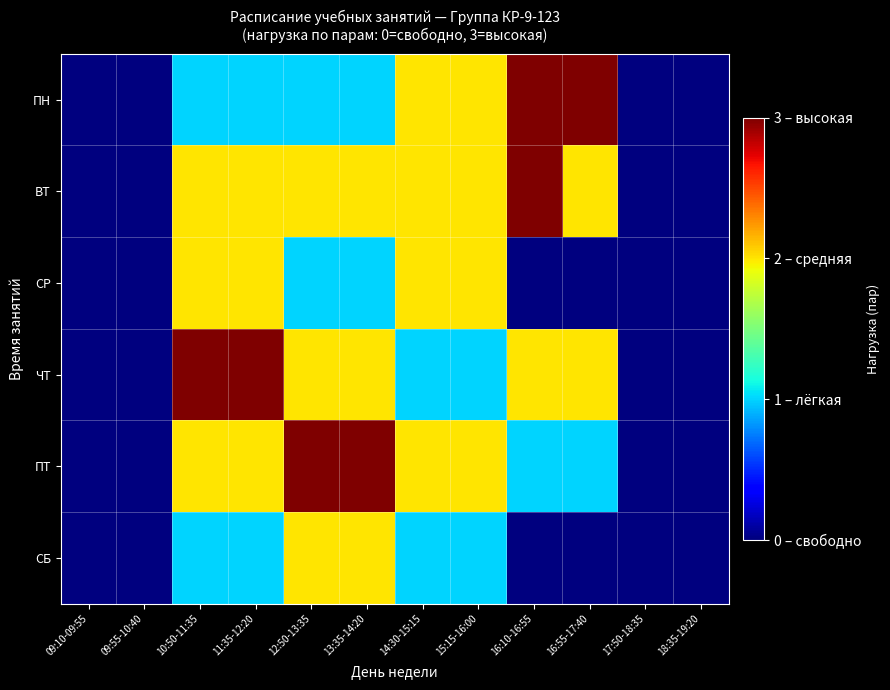

Reading left to right, transcribe all the data shown in this chart.

ПН: 09:10-09:55=0	09:55-10:40=0	10:50-11:35=1	11:35-12:20=1	12:50-13:35=1	13:35-14:20=1	14:30-15:15=2	15:15-16:00=2	16:10-16:55=3	16:55-17:40=3	17:50-18:35=0	18:35-19:20=0
ВТ: 09:10-09:55=0	09:55-10:40=0	10:50-11:35=2	11:35-12:20=2	12:50-13:35=2	13:35-14:20=2	14:30-15:15=2	15:15-16:00=2	16:10-16:55=3	16:55-17:40=2	17:50-18:35=0	18:35-19:20=0
СР: 09:10-09:55=0	09:55-10:40=0	10:50-11:35=2	11:35-12:20=2	12:50-13:35=1	13:35-14:20=1	14:30-15:15=2	15:15-16:00=2	16:10-16:55=0	16:55-17:40=0	17:50-18:35=0	18:35-19:20=0
ЧТ: 09:10-09:55=0	09:55-10:40=0	10:50-11:35=3	11:35-12:20=3	12:50-13:35=2	13:35-14:20=2	14:30-15:15=1	15:15-16:00=1	16:10-16:55=2	16:55-17:40=2	17:50-18:35=0	18:35-19:20=0
ПТ: 09:10-09:55=0	09:55-10:40=0	10:50-11:35=2	11:35-12:20=2	12:50-13:35=3	13:35-14:20=3	14:30-15:15=2	15:15-16:00=2	16:10-16:55=1	16:55-17:40=1	17:50-18:35=0	18:35-19:20=0
СБ: 09:10-09:55=0	09:55-10:40=0	10:50-11:35=1	11:35-12:20=1	12:50-13:35=2	13:35-14:20=2	14:30-15:15=1	15:15-16:00=1	16:10-16:55=0	16:55-17:40=0	17:50-18:35=0	18:35-19:20=0